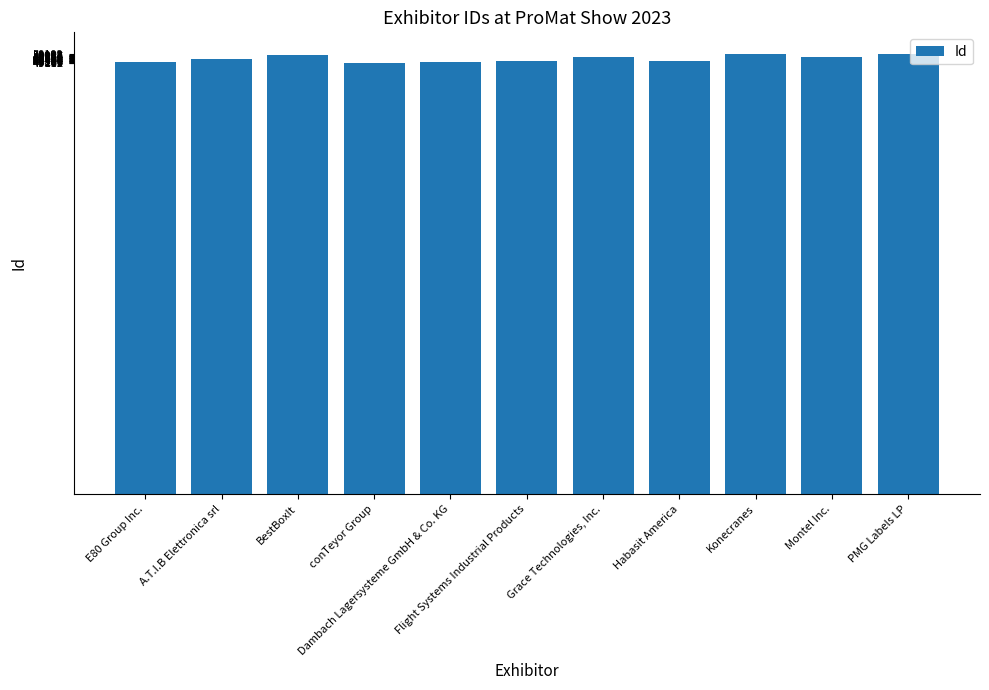

True or false: the data shows 49748 at Montel Inc..

True